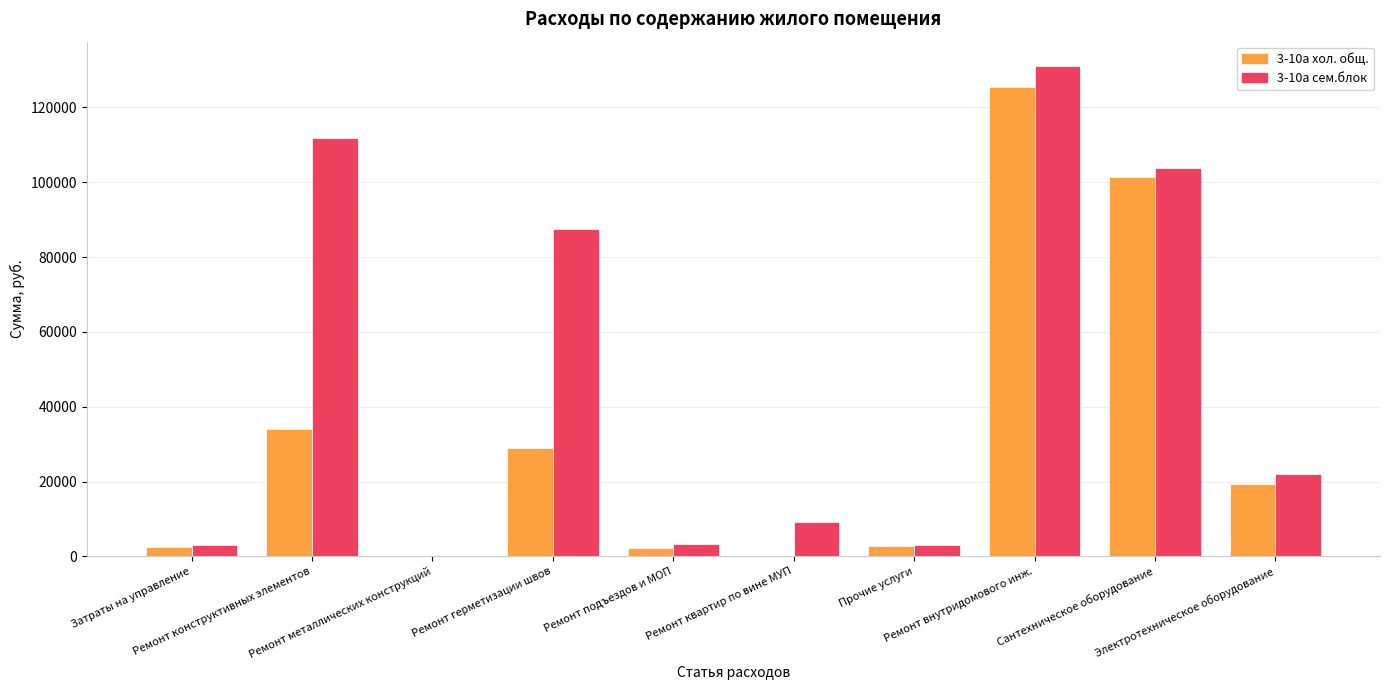

What is the maximum value shown in the chart?

130998.3